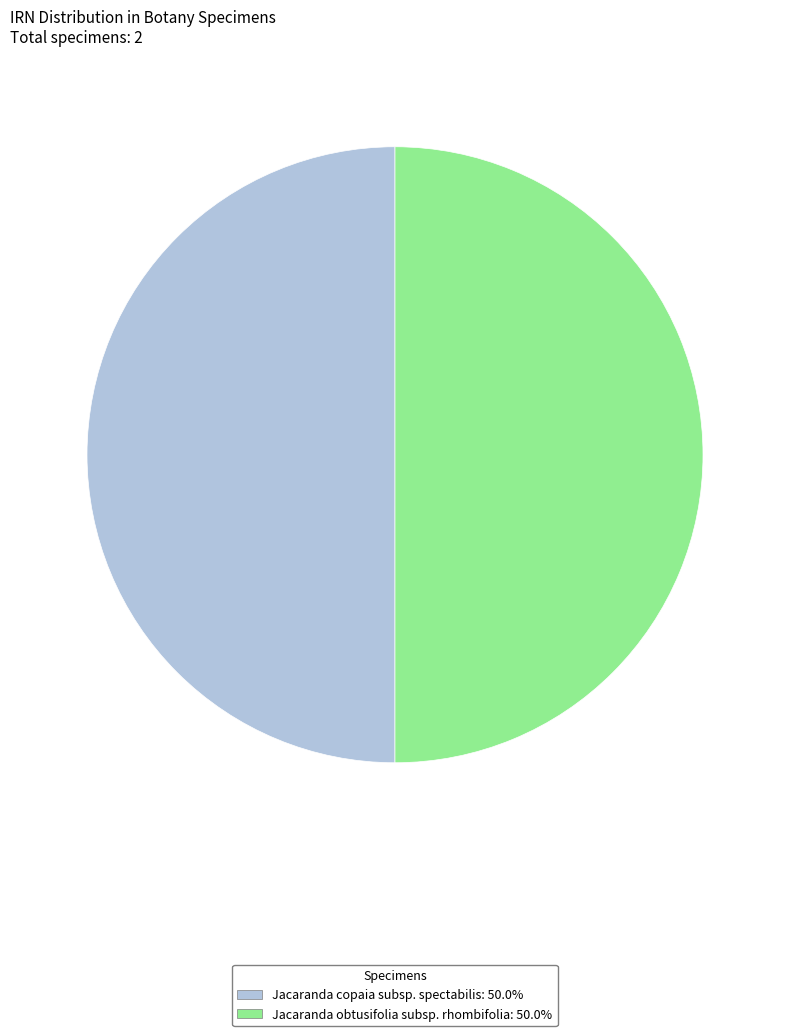

Is the sum of Jacaranda obtusifolia subsp. rhombifolia: 50.0% and Jacaranda copaia subsp. spectabilis: 50.0% greater than half?

Yes